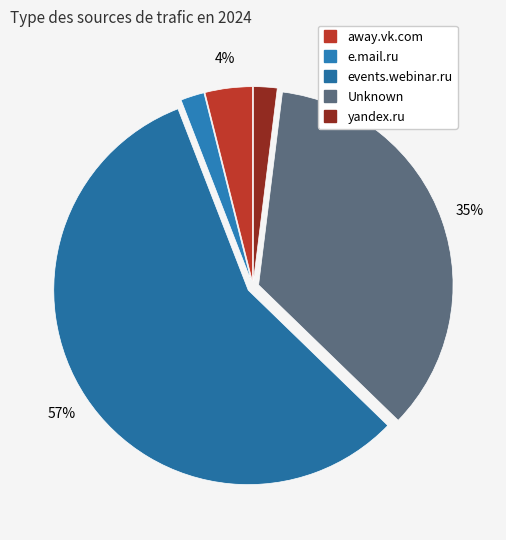

How many slices are in this pie chart?

5